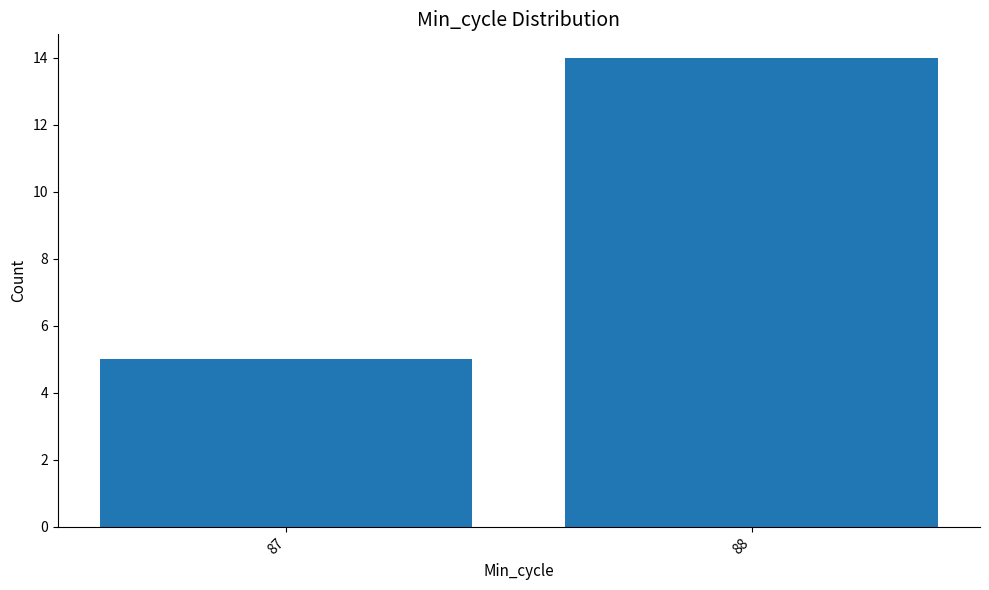

The chart shows a value of 5 at 87. True or false?

True